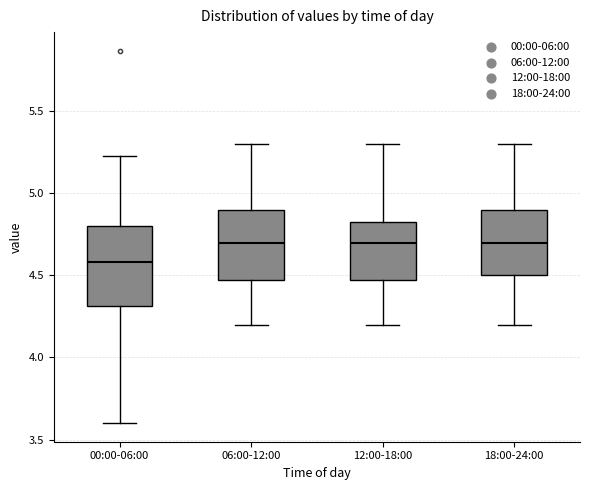

Which box's median line is the lowest?

00:00-06:00